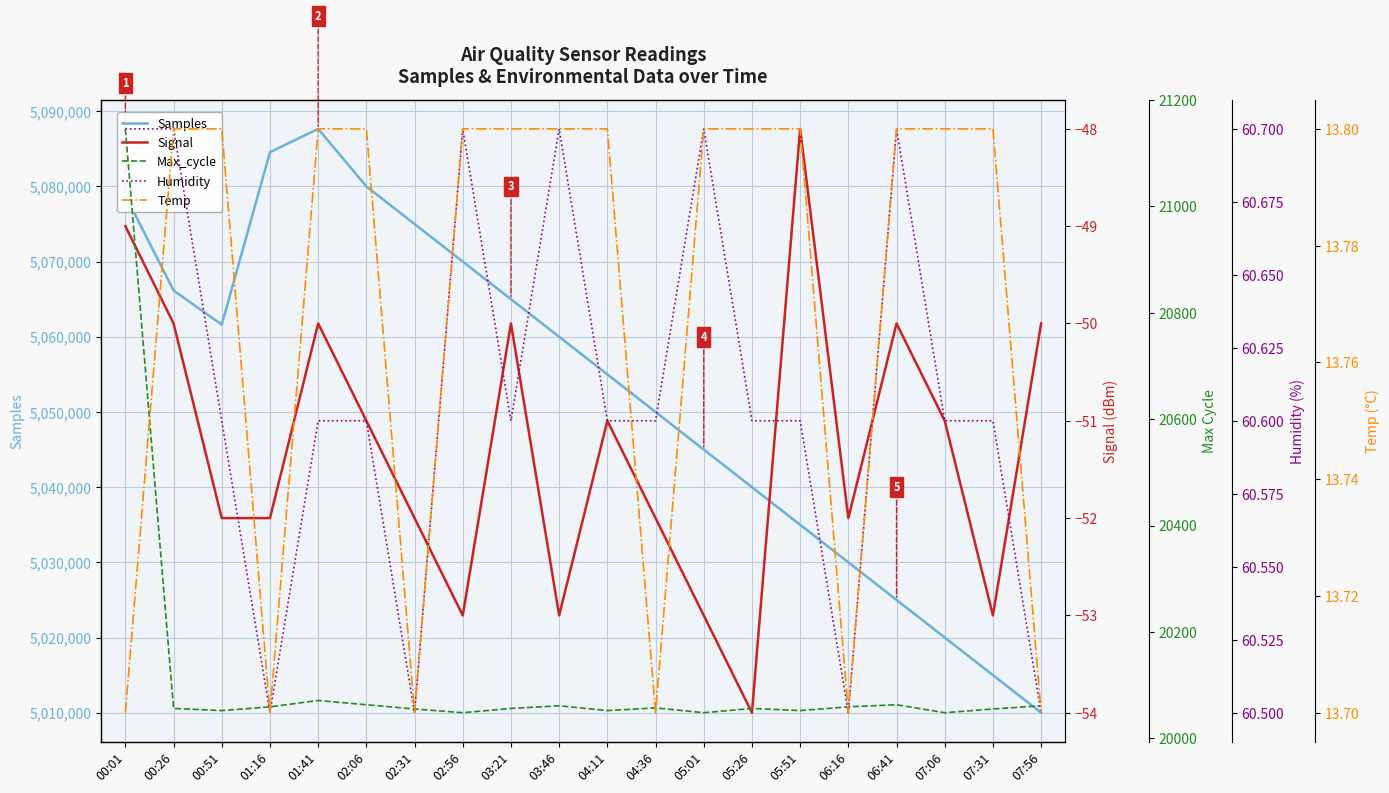

At which category does Temp reach its first local valley?

01:16